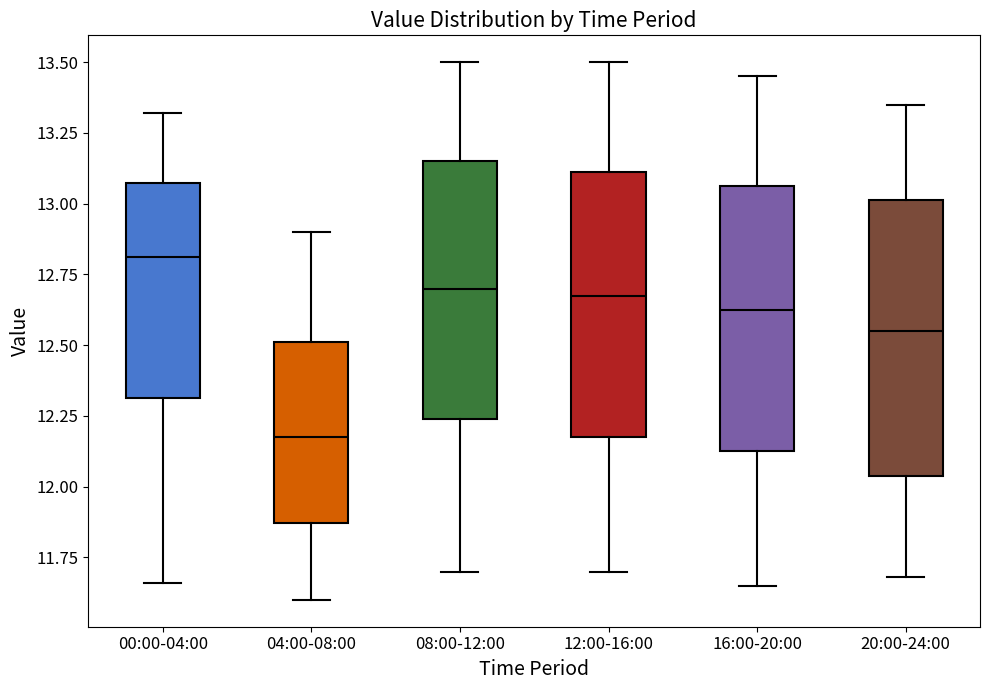

Which box has the highest median line?

00:00-04:00